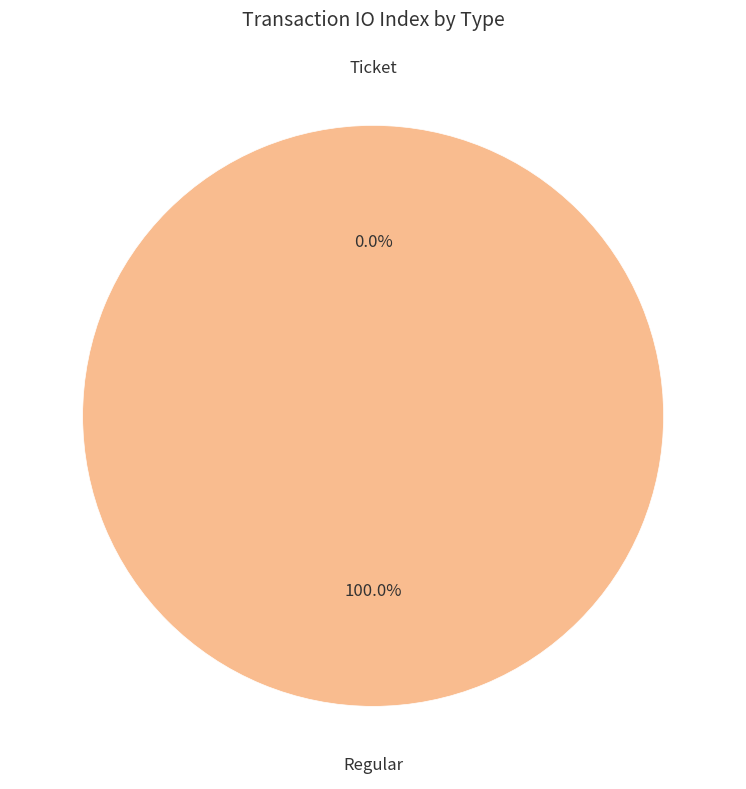

True or false: Regular accounts for 100% of the total.

True